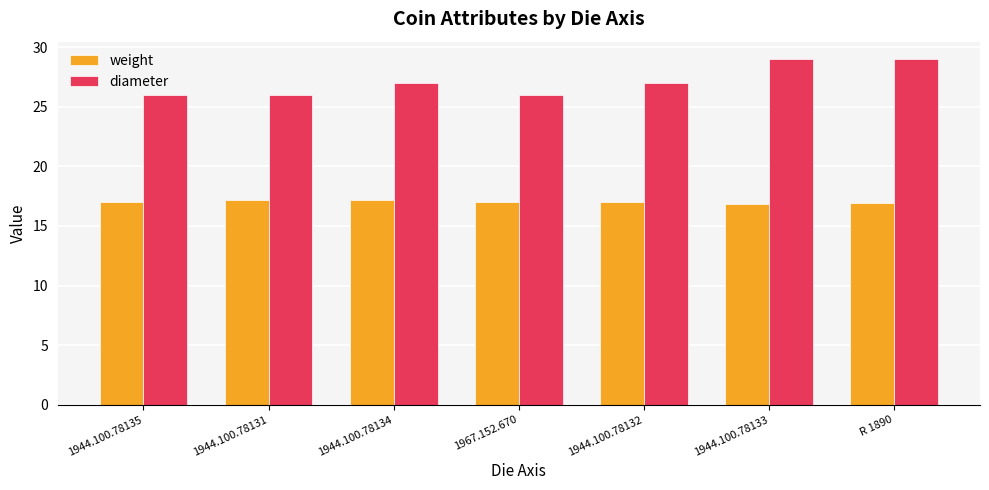

Is the value of weight at 1944.100.78133 greater than the value of diameter at 1944.100.78131?

No